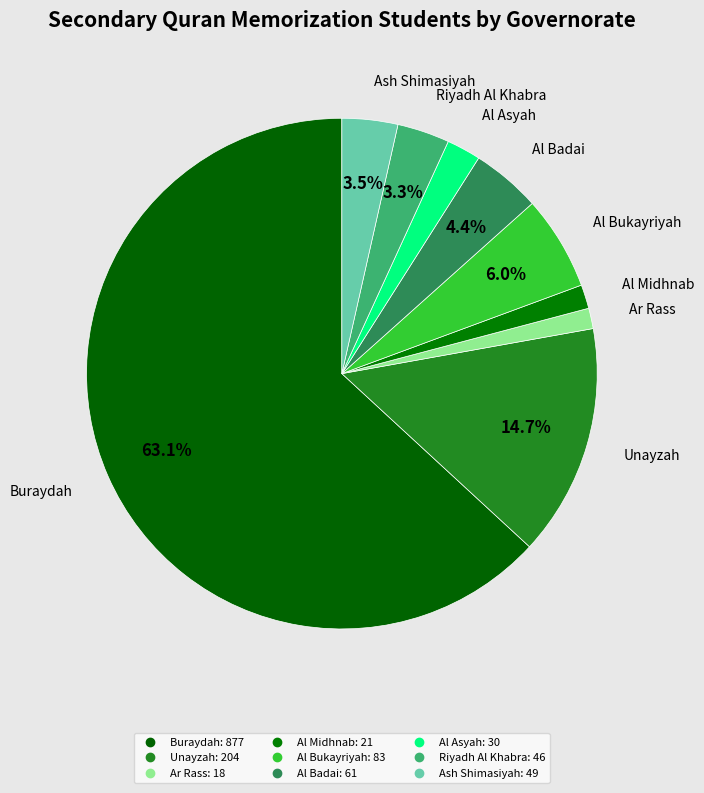

How many segments does this pie chart have?

9